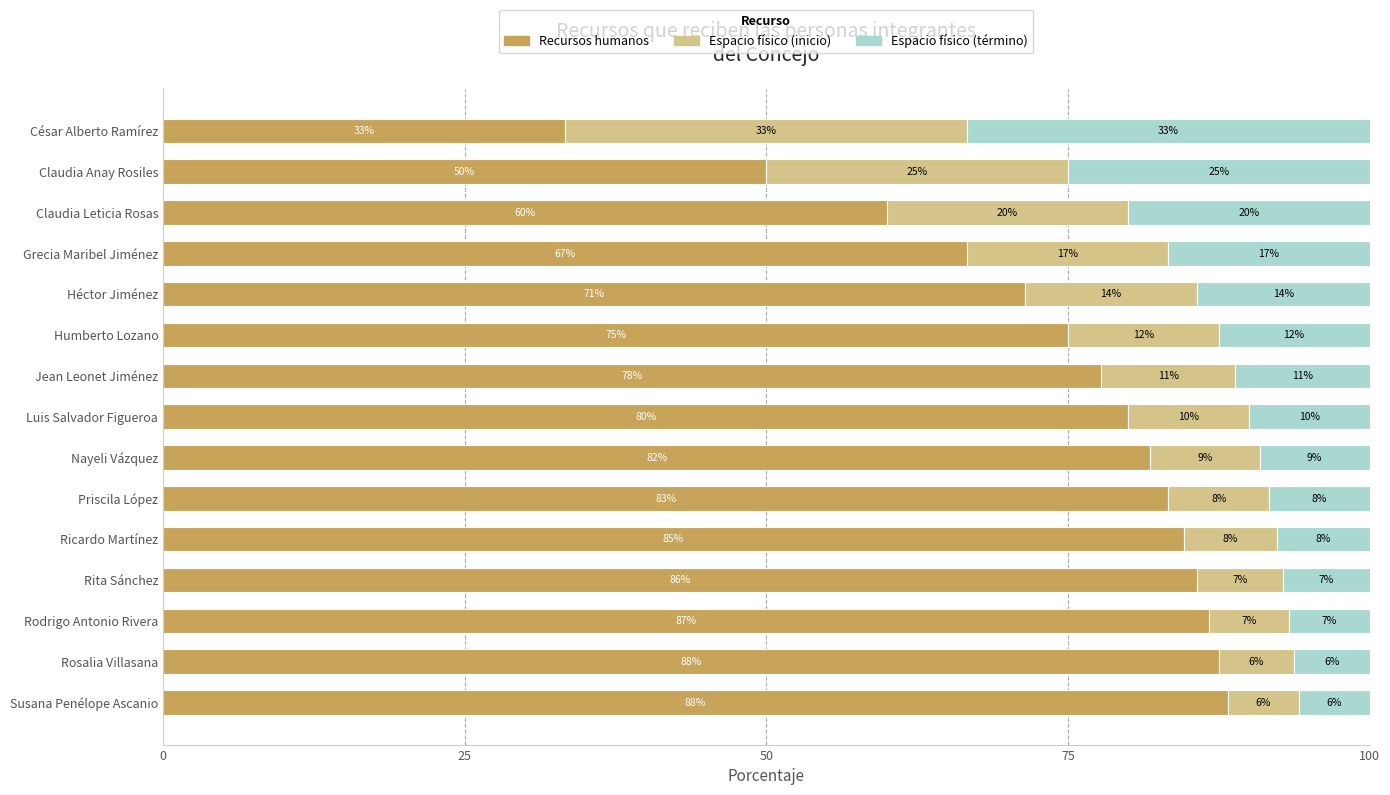

What are all the series names shown in the legend?

Recursos humanos, Espacio físico (inicio), Espacio físico (término)